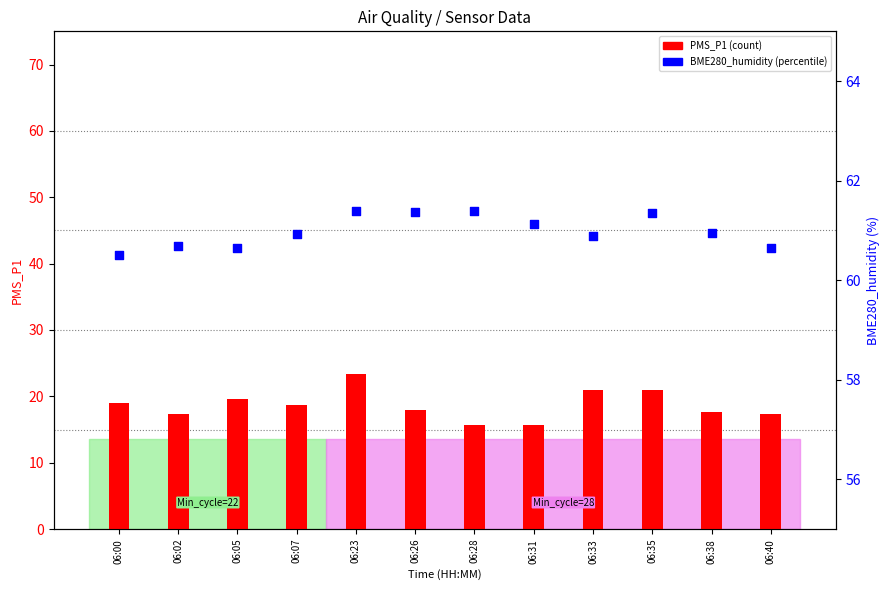

At how many categories does at least one series exceed 43?

12